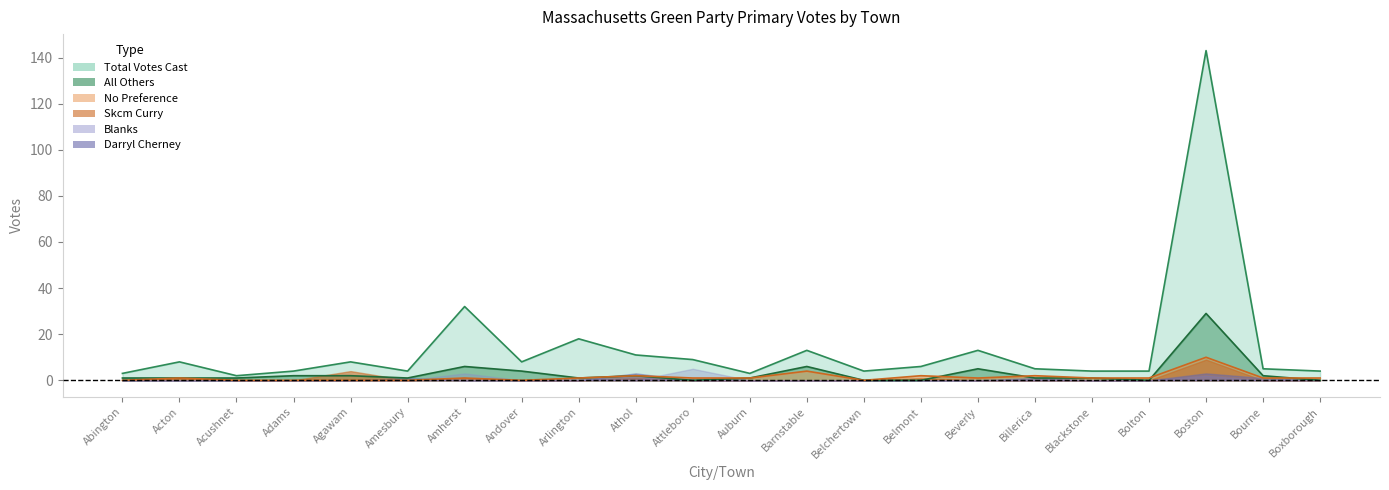

What position from the right is Bourne?

2